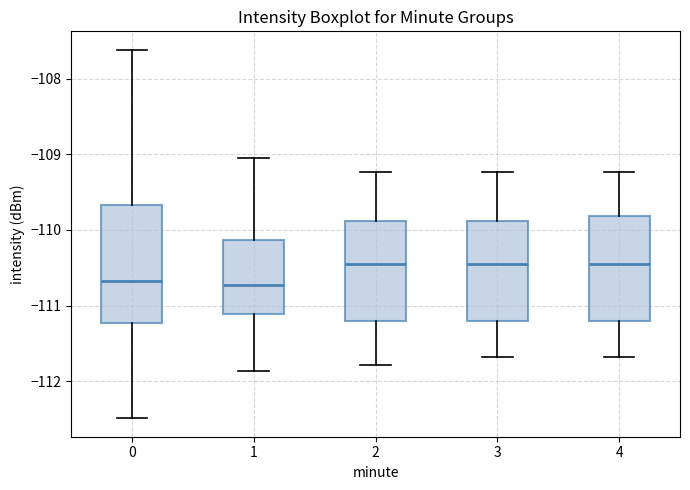

Reading left to right, transcribe this box plot: for each box, give where its median line is, the range the box spans, and where its two whiskers end, as read against the y-axis. The values are not printed on the chart, so give them approximately, as read against the axis.

0: median -110.7, box -111.2 to -109.7, whiskers -112.5 to -107.6
1: median -110.7, box -111.1 to -110.1, whiskers -111.9 to -109.1
2: median -110.5, box -111.2 to -109.9, whiskers -111.8 to -109.2
3: median -110.5, box -111.2 to -109.9, whiskers -111.7 to -109.2
4: median -110.5, box -111.2 to -109.8, whiskers -111.7 to -109.2